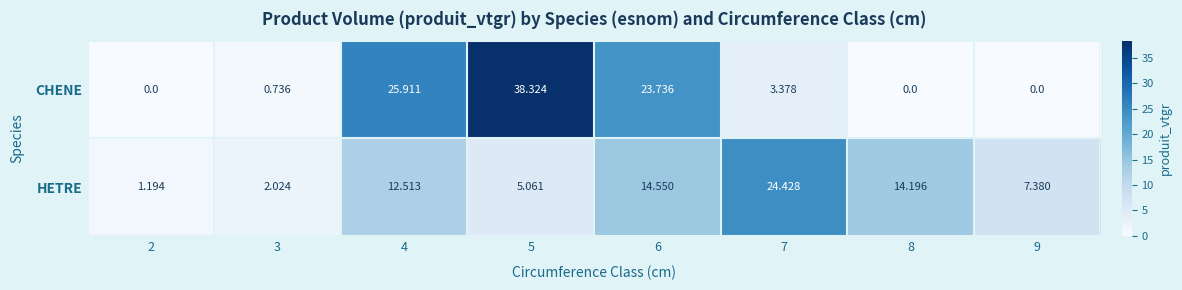

Read the CHENE value at 3.

0.7